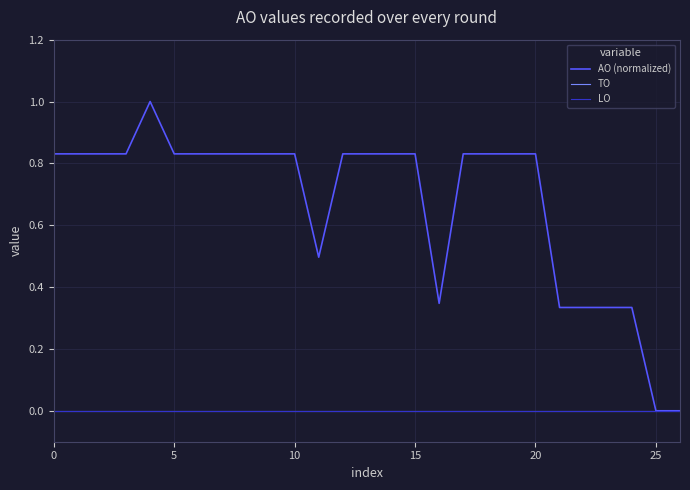

What is the maximum value shown in the chart?

1.0